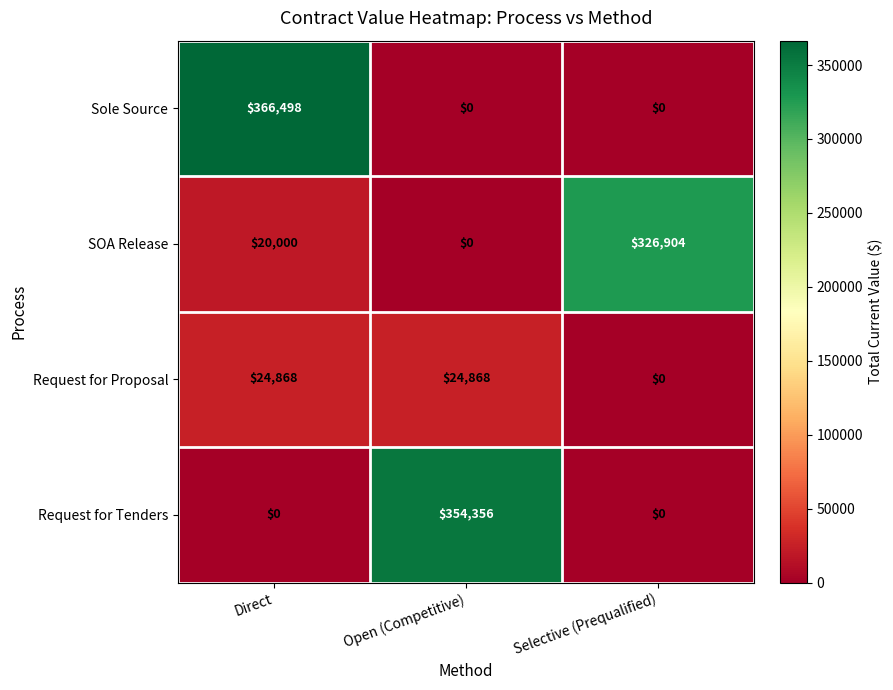

At how many categories does at least one series exceed 120045?

3